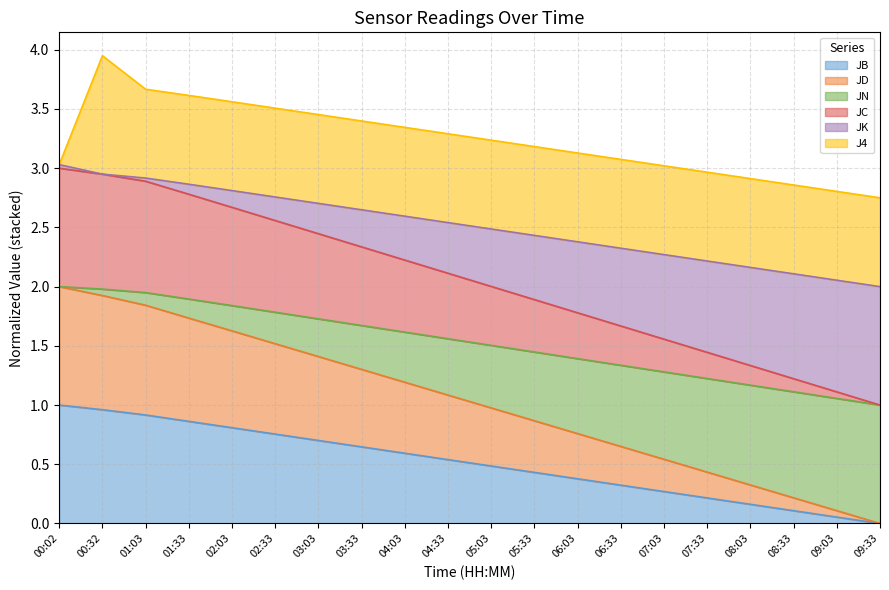

Between 07:33 and 03:03, which is larger?

03:03